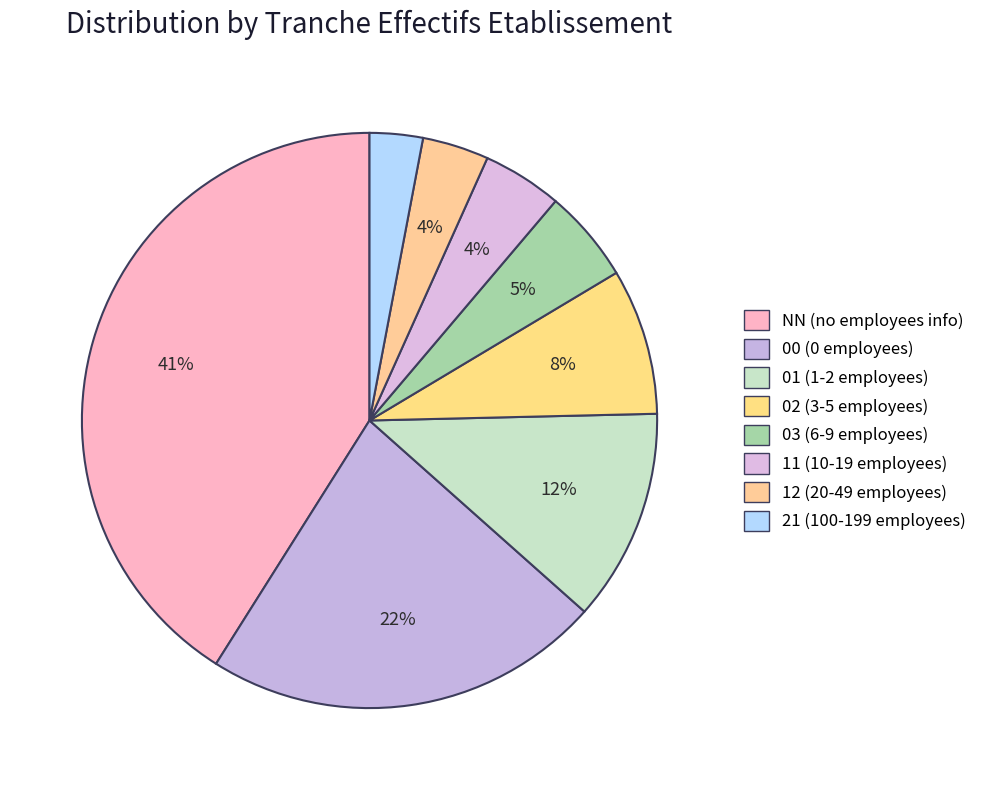

Rank the categories by value from highest to lowest.

NN, 00, 01, 02, 03, 11, 12, 21